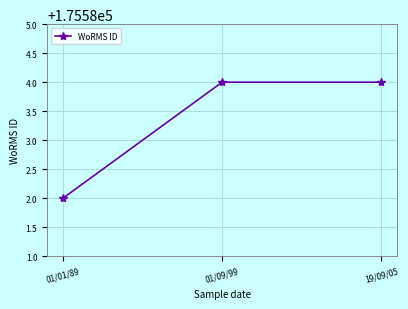

What position from the left is 01/01/89?

1